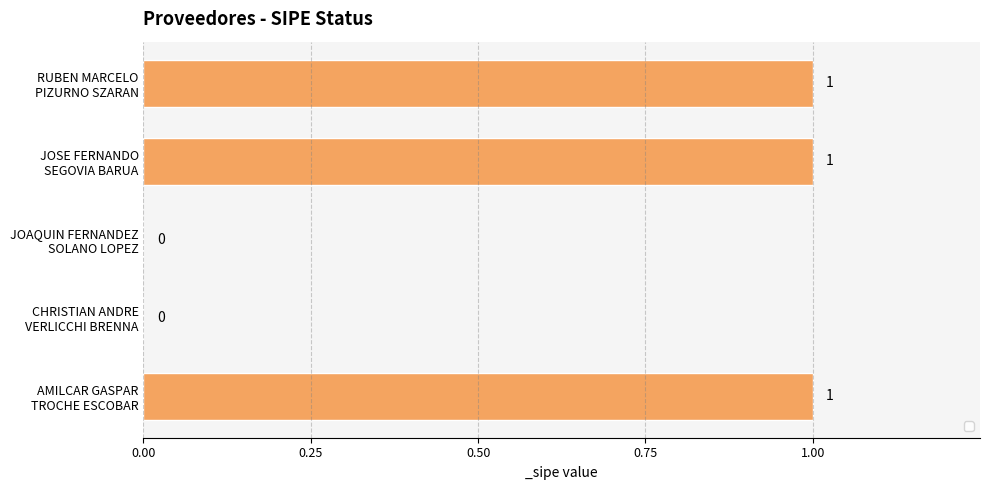

True or false: the data shows 0 at JOAQUIN FERNANDEZ
SOLANO LOPEZ.

True